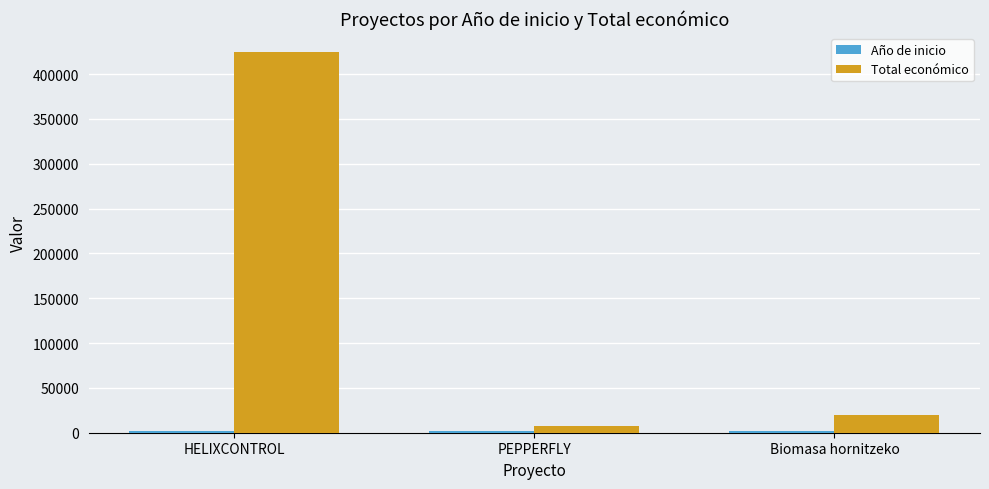

Does the chart contain stacked bars?

No